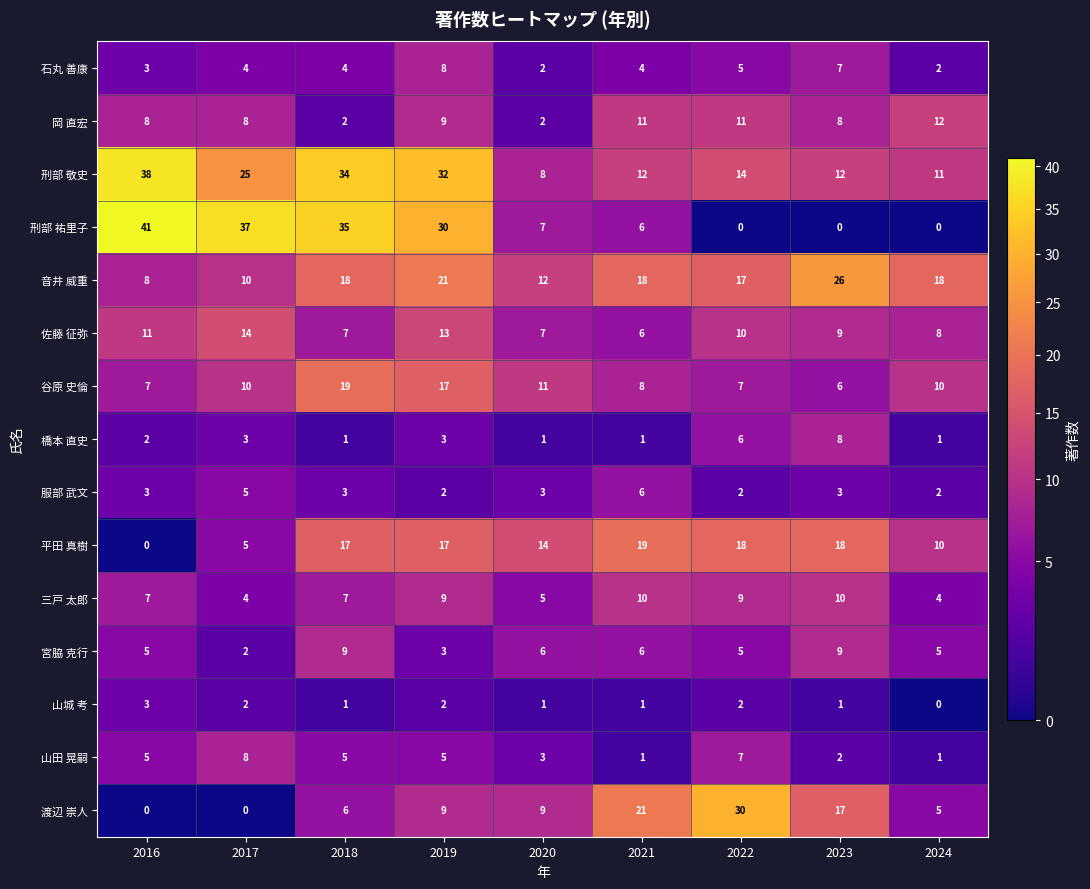

What is the difference between the second highest and second lowest values in the 岡 直宏 series?

9